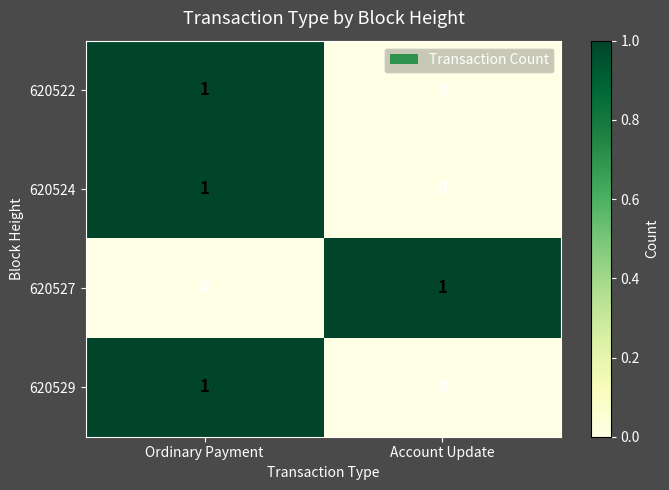

Reading left to right, extract all data points from this chart.

620522: 1	0
620524: 1	0
620527: 0	1
620529: 1	0